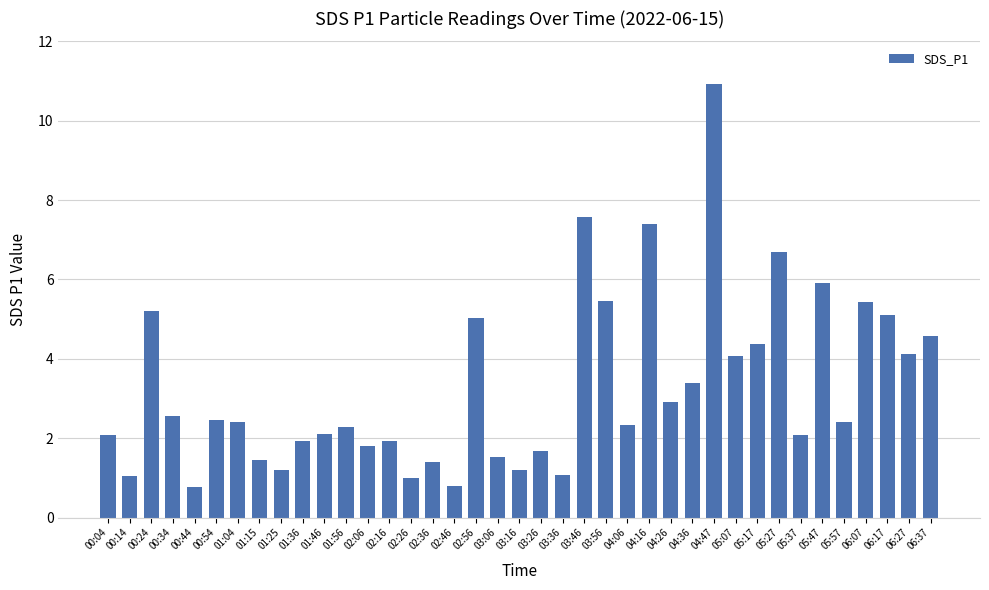

Approximately how many times larger is the value at 03:26 compared to 01:25?

1.4